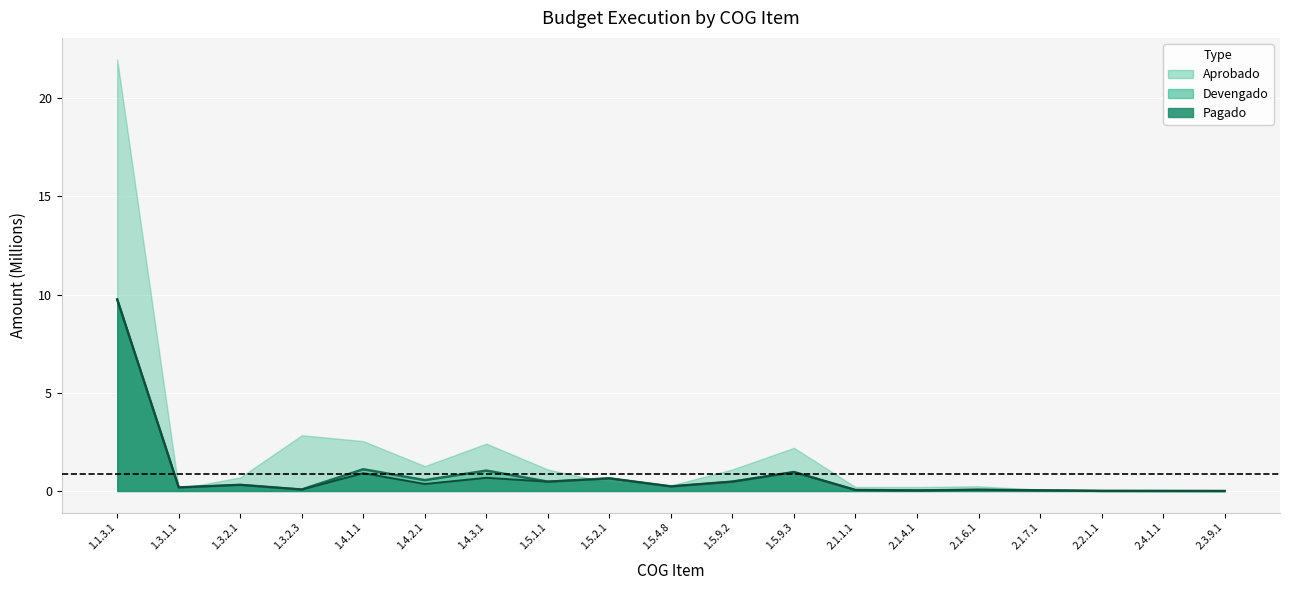

How many lines are shown in the chart?

2